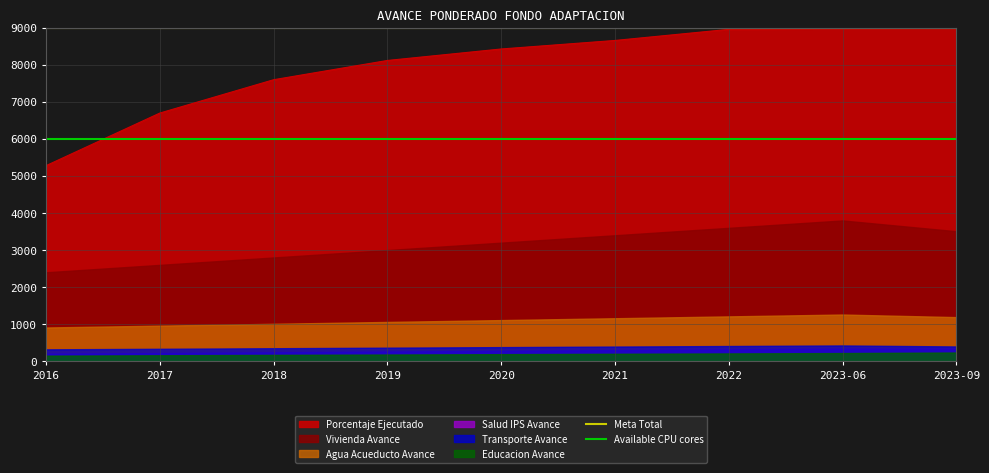

What is the highest value of the Porcentaje Ejecutado series?

9010.0